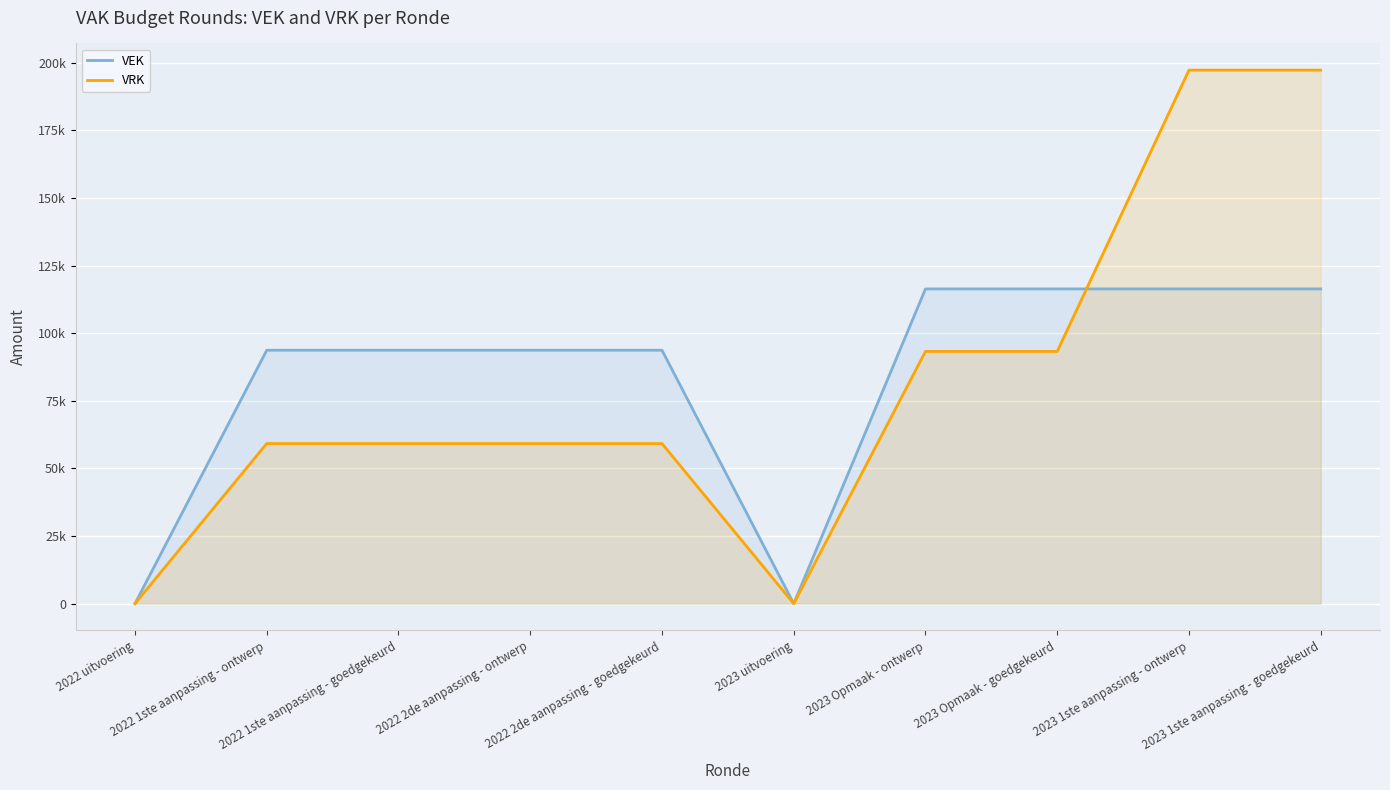

Reading right to left, transcribe all the data shown in this chart.

VEK: 116370	116370	116370	116370	0	93700	93700	93700	93700	0
VRK: 197282	197282	93260	93260	0	59190	59190	59190	59190	0